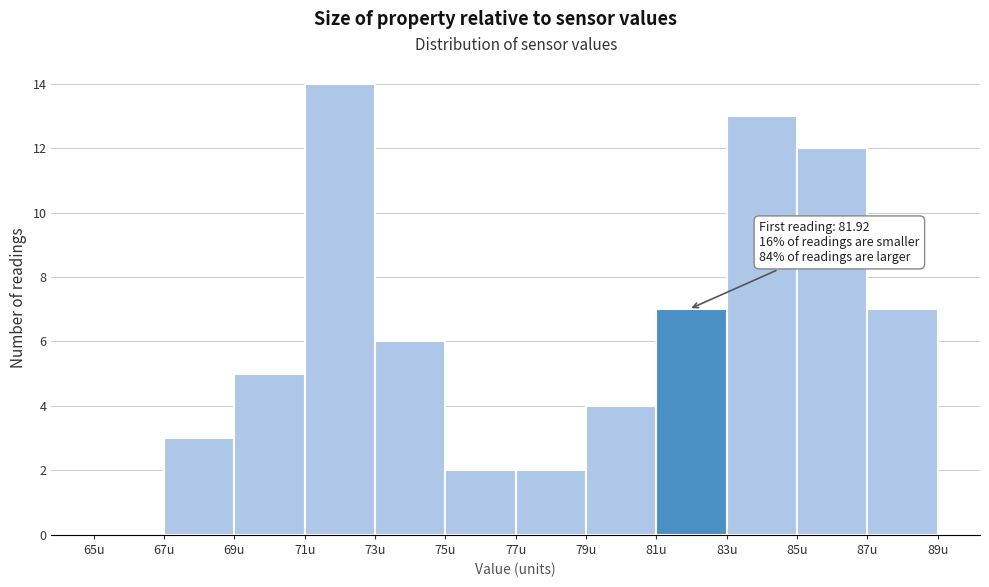

Over which range of the x-axis is the bar tallest?

71 to 73